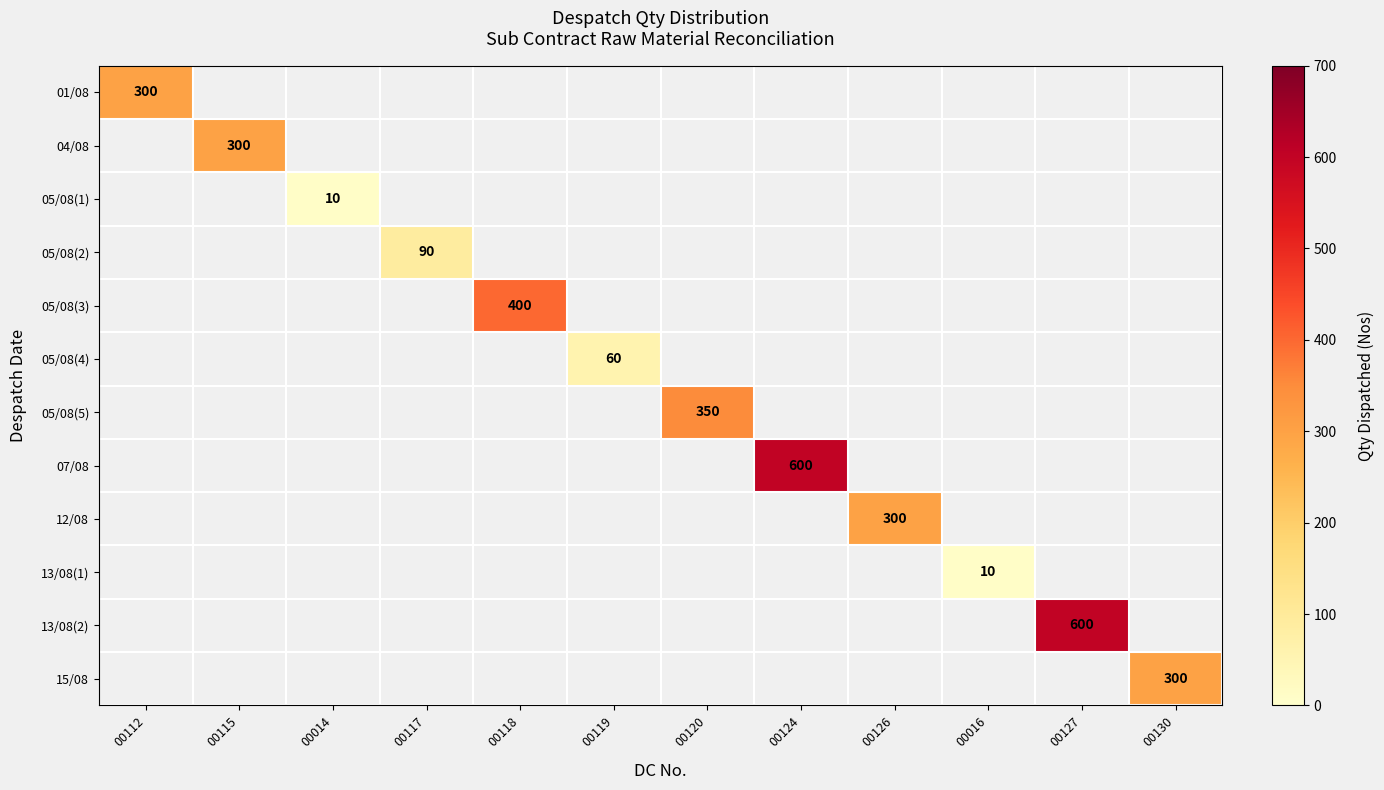

The value of 12/08 at 00126 is 89. True or false?

False